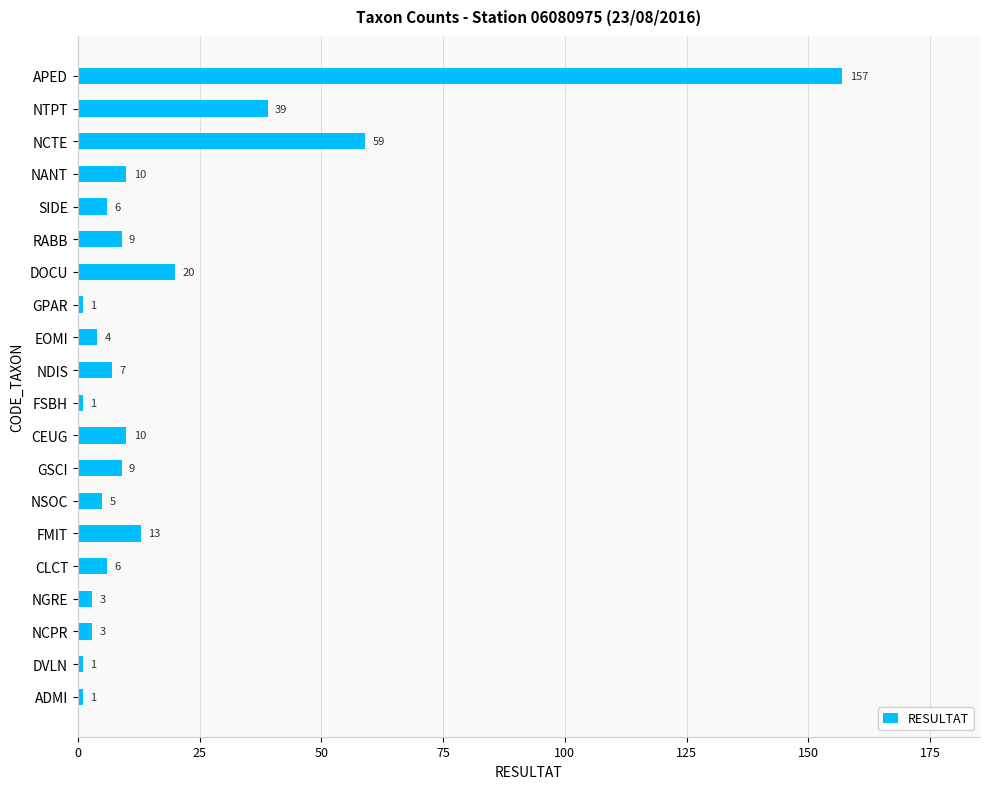

What is the maximum value shown in the chart?

157